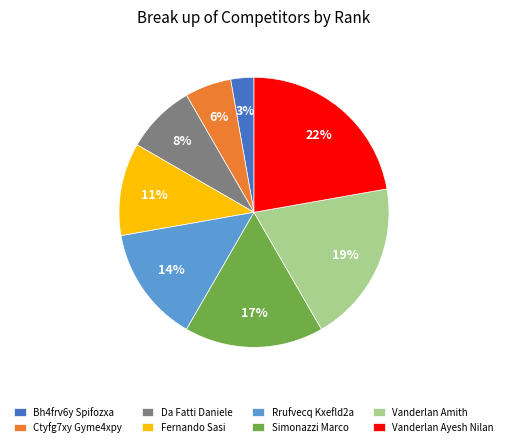

What is the smallest slice in the pie chart?

Bh4frv6y Spifozxa